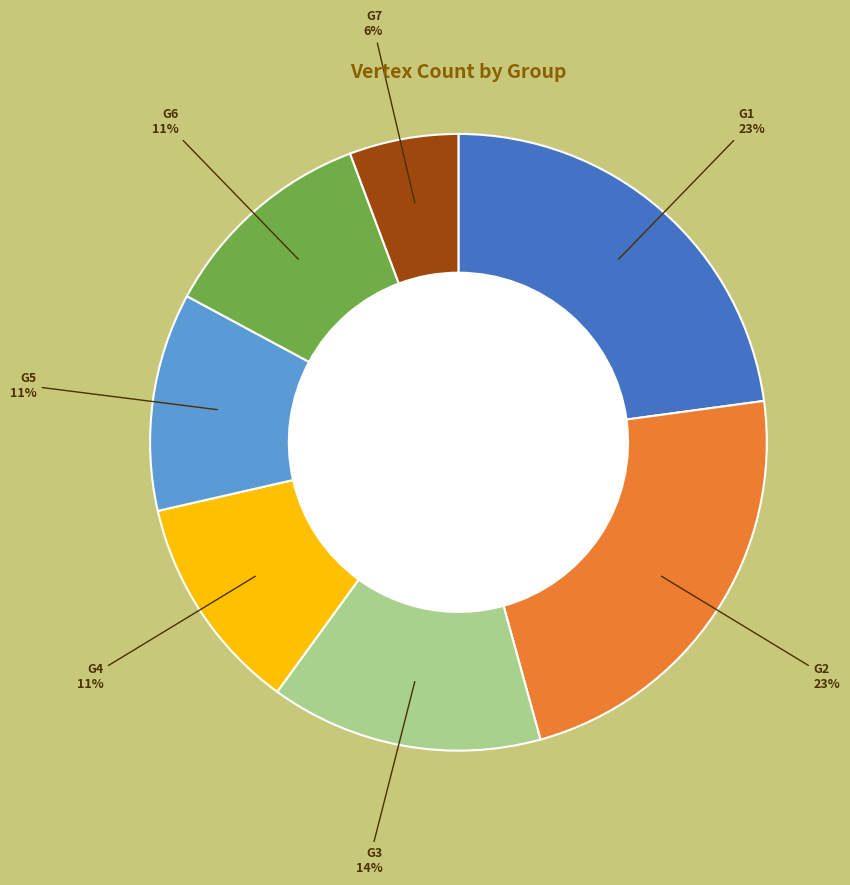

To the nearest percent, what is the average slice percentage?

14%